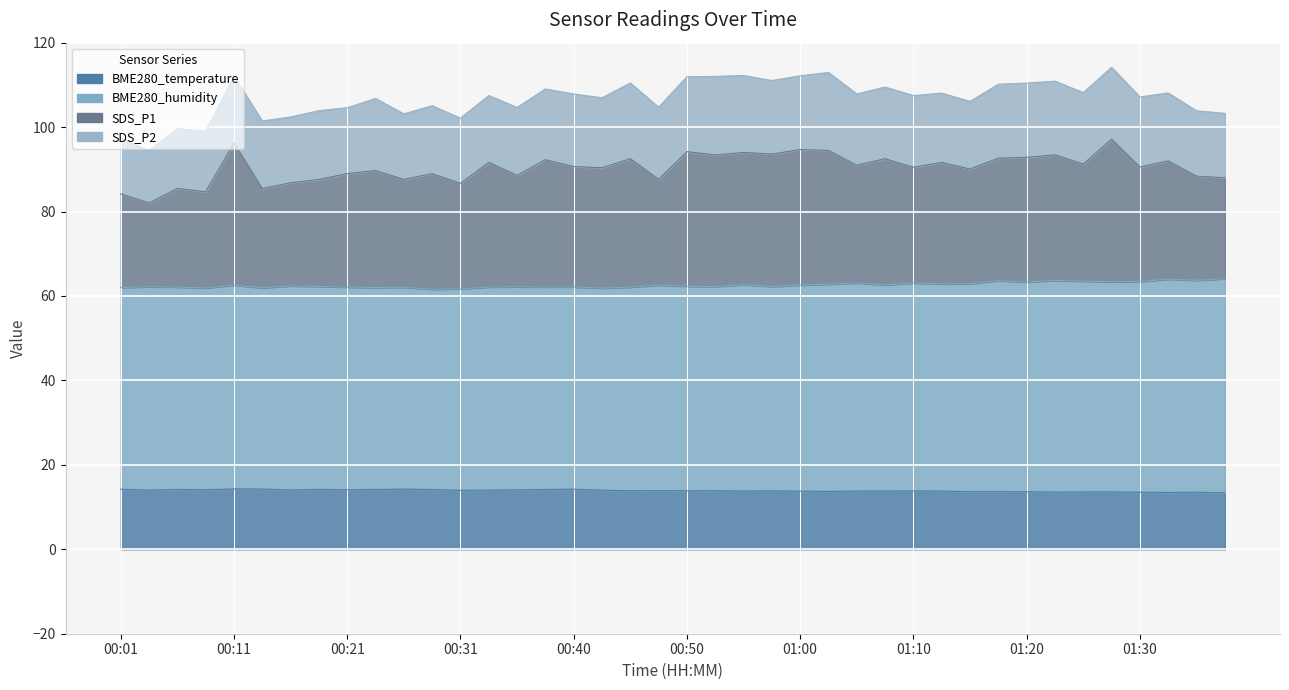

The value of BME280_temperature at 01:07 is 13.8. True or false?

True